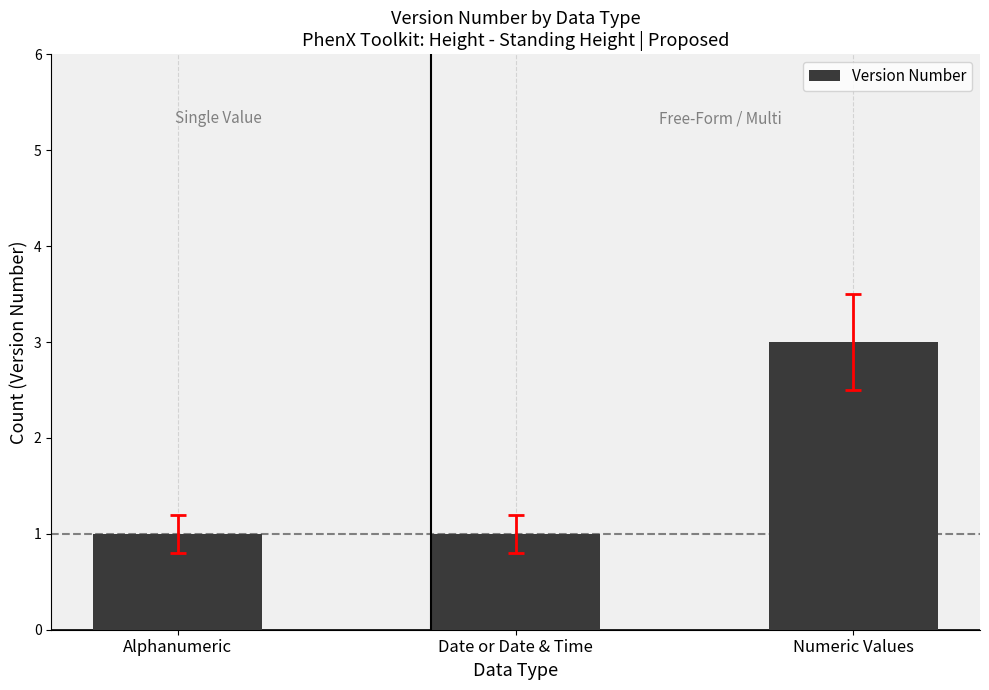

What position from the right is Numeric Values?

1